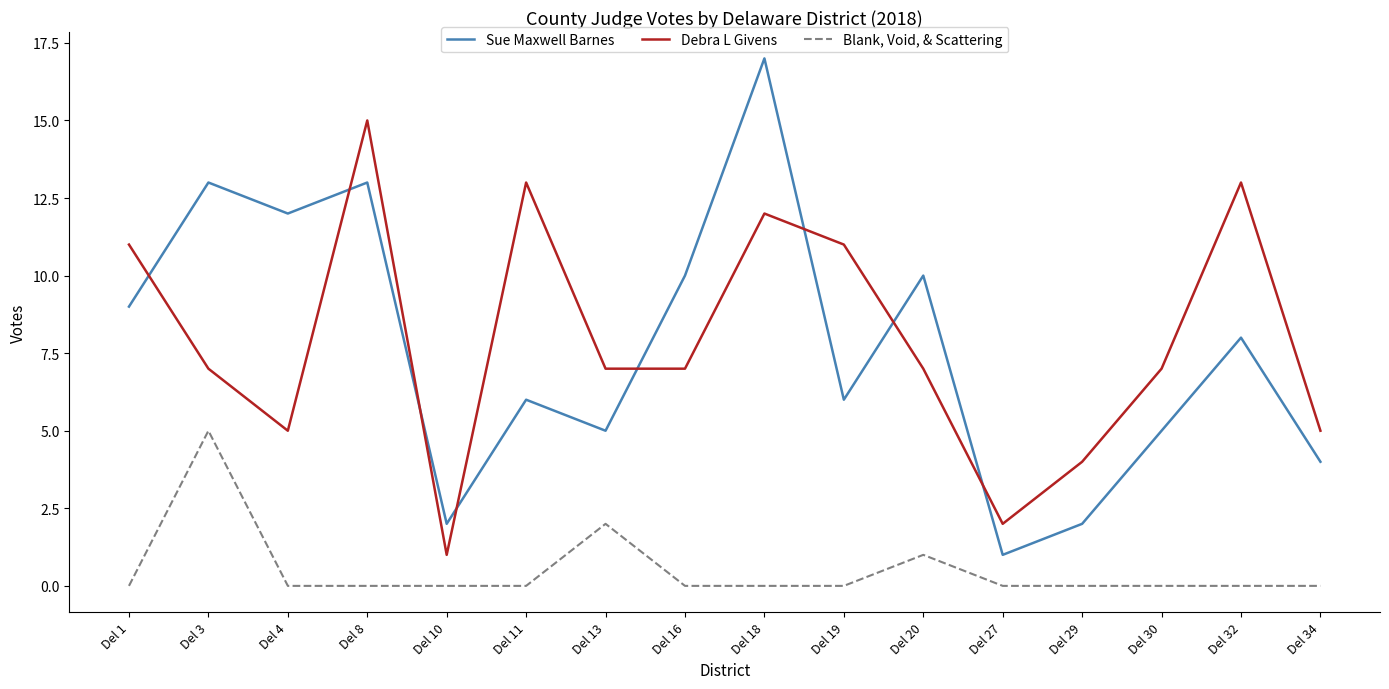

At Del 19, list the series in order from smallest to largest.

Blank, Void, & Scattering, Sue Maxwell Barnes, Debra L Givens